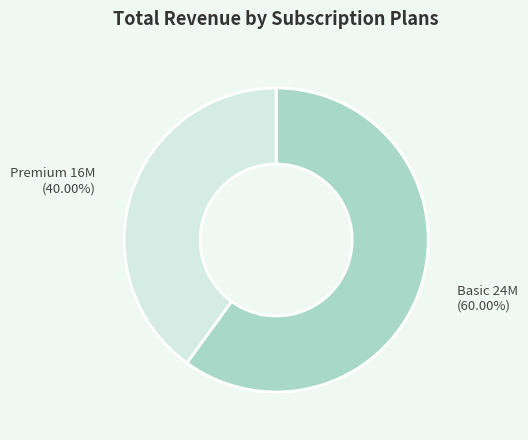

Does any single category account for the majority?

Yes